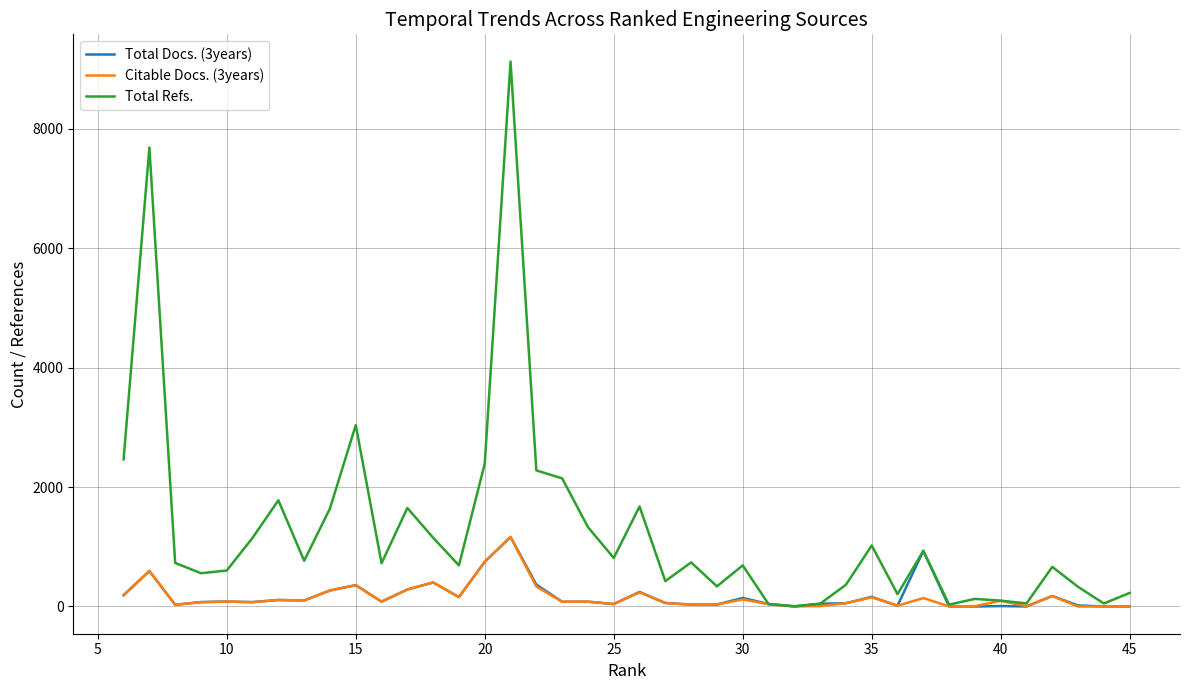

What is the average value of the Total Refs. series?

1269